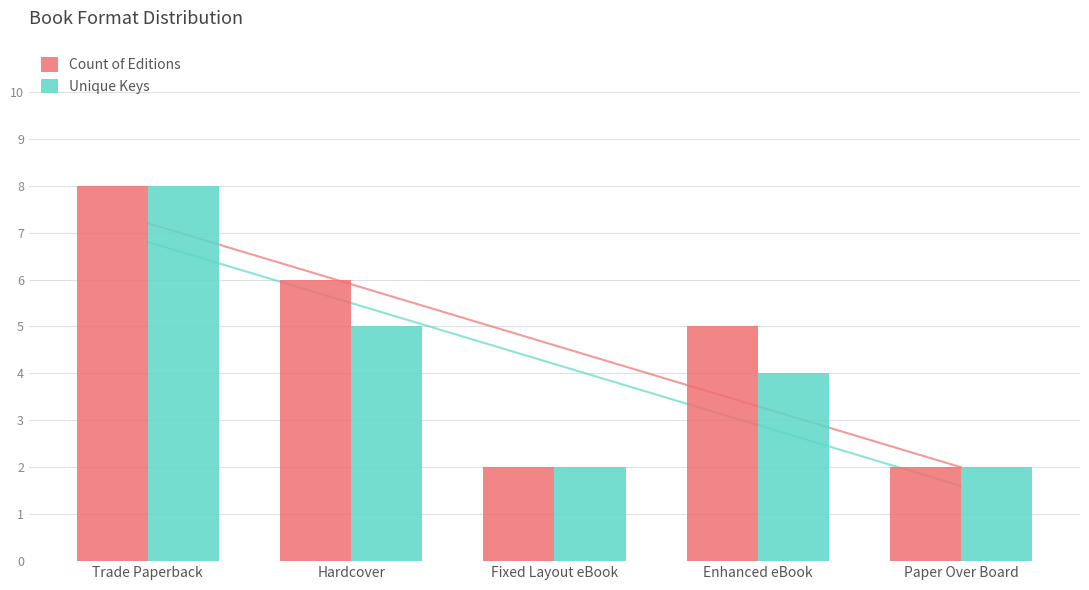

Which has a higher value, Fixed Layout eBook or Hardcover?

Hardcover